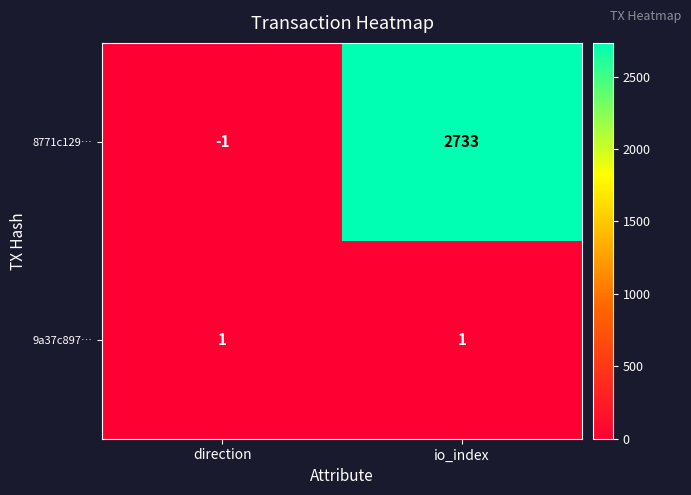

The 8771c129… series shows -1 at direction. True or false?

True